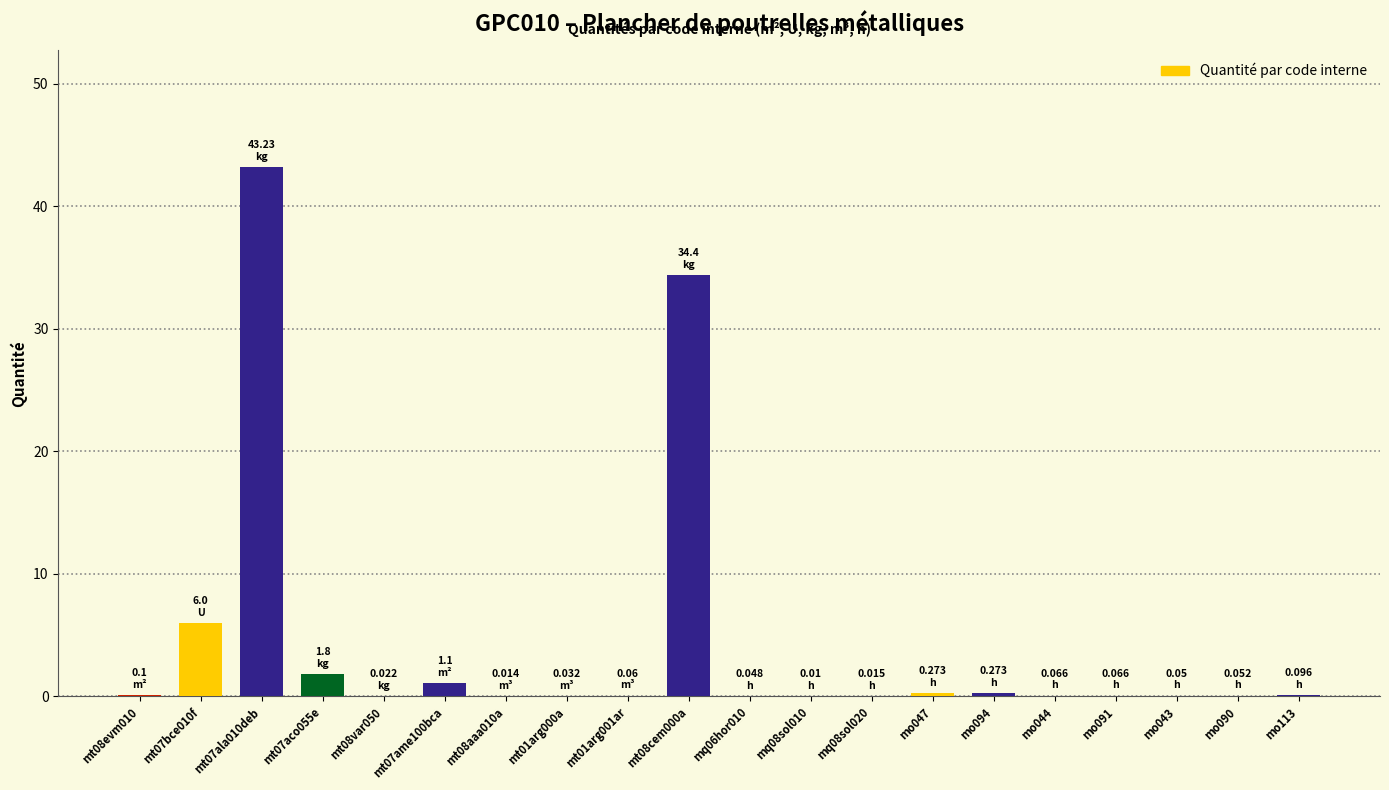

What is the sum of the values at mt08cem000a and mt07ala010deb?

77.6